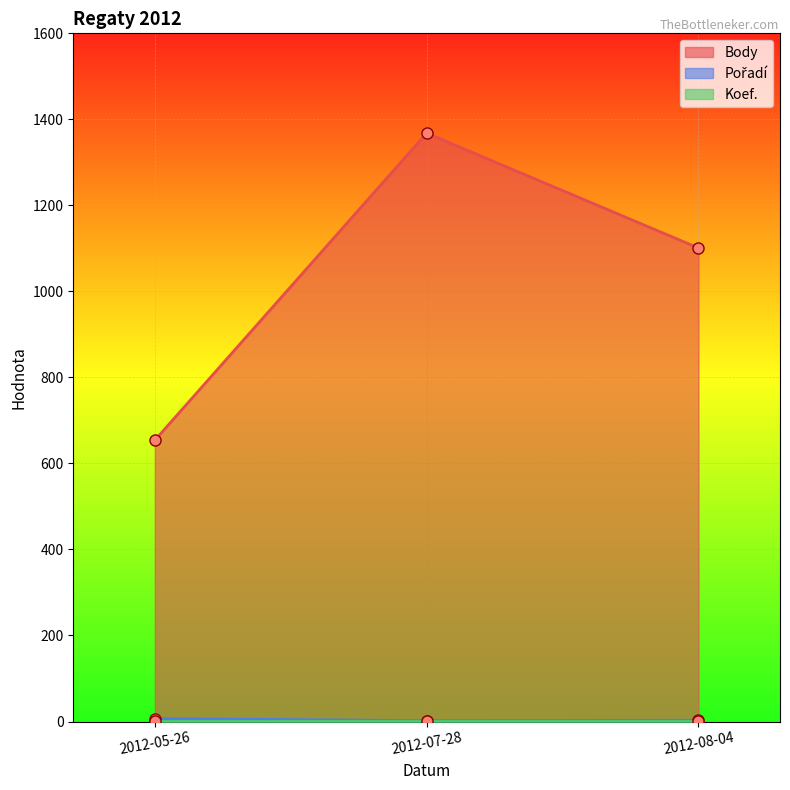

At which category is the sum across all series the highest?

2012-07-28